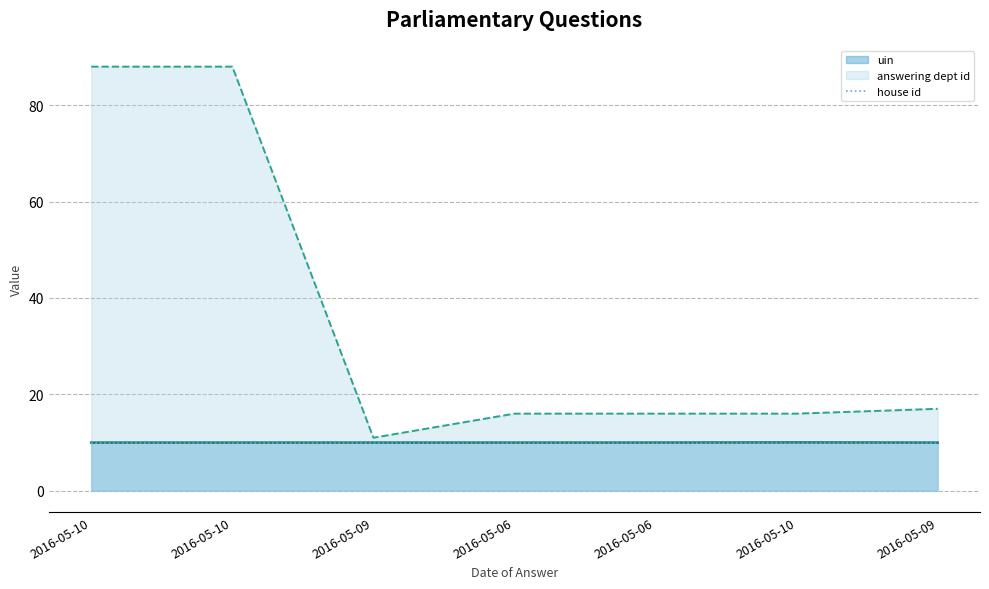

In uin, how many points are higher than both neighbors (excluding endpoints)?

1